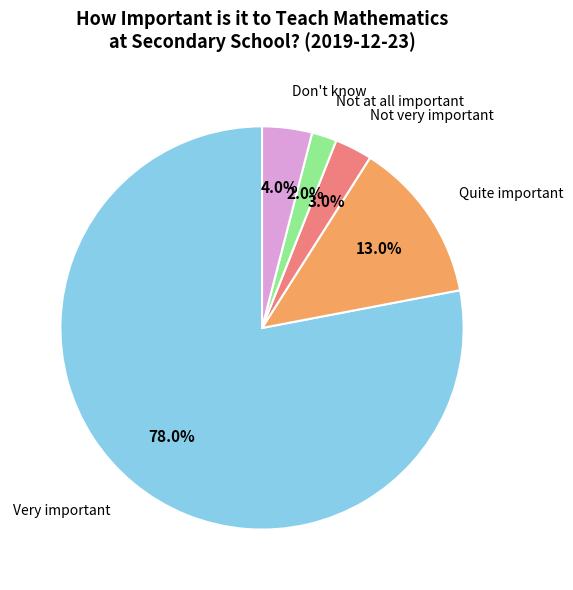

Is there a majority slice in this chart?

Yes